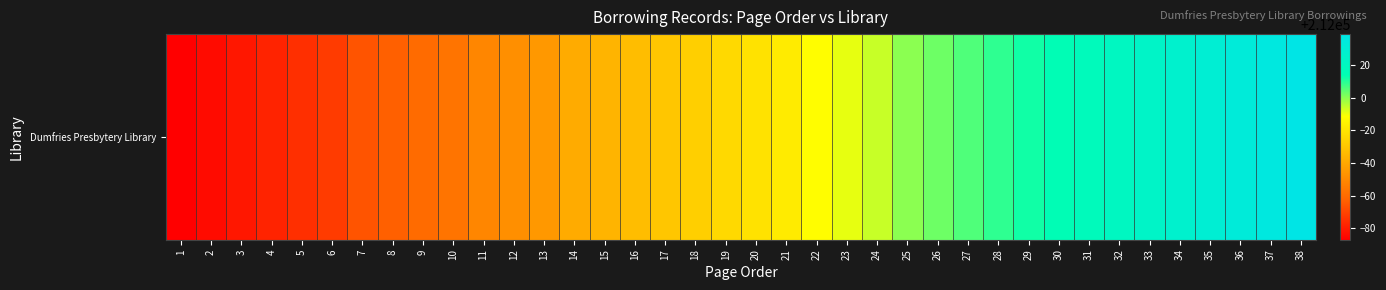

How many data points are less than 211979?

19